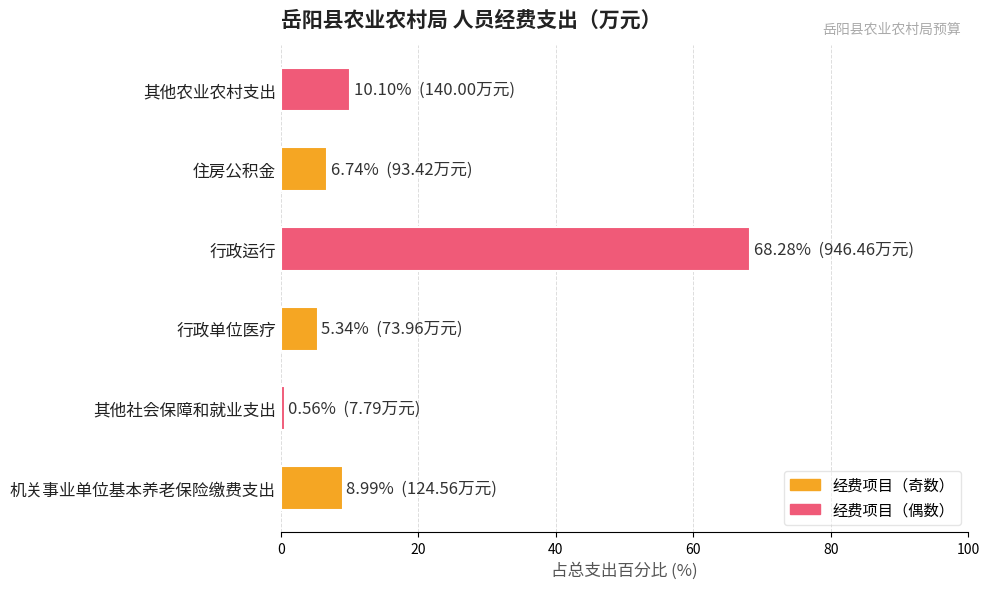

Reading bottom to top, extract all data points from this chart.

9.0	0.6	5.3	68.3	6.7	10.1